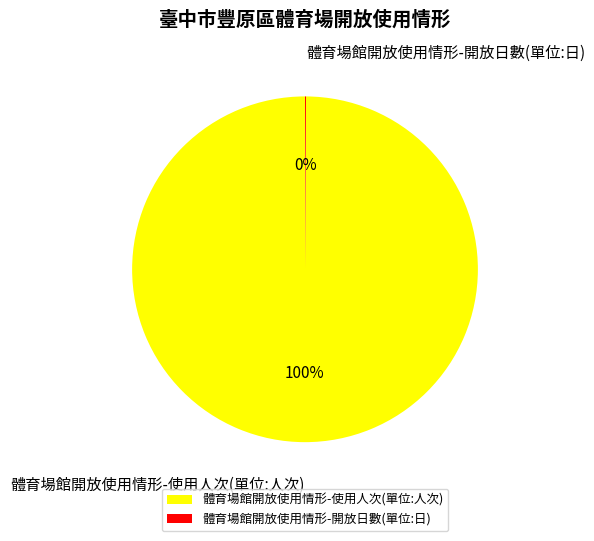

Which slice is the largest?

體育場館開放使用情形-使用人次(單位:人次)